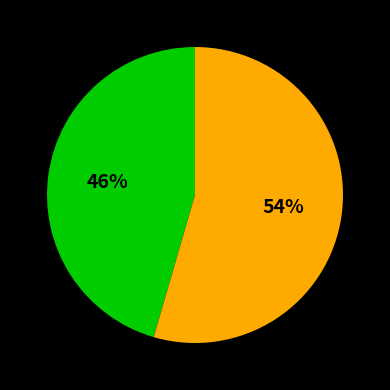

Is there any slice that represents more than half of the pie?

Yes